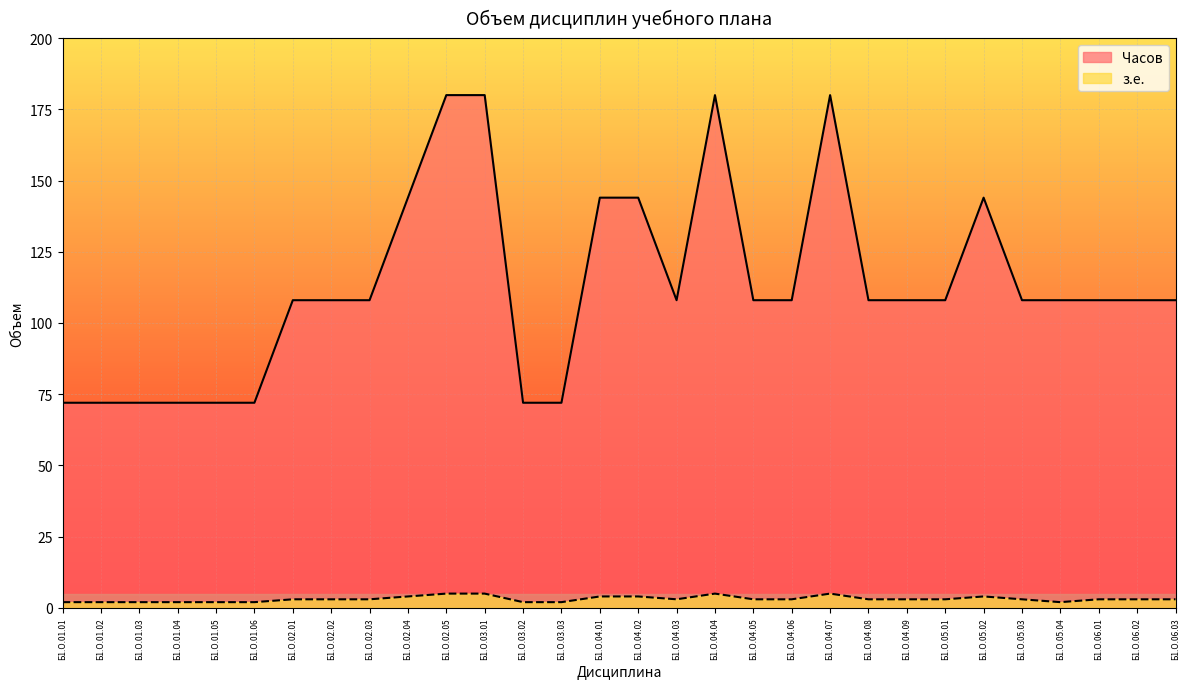

Count the з.е. values in the range 2 to 4.

26